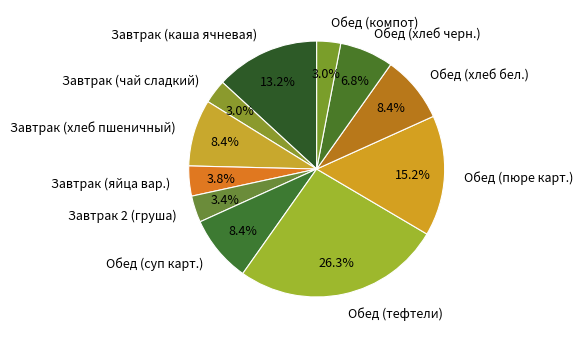

To the nearest percent, what is the difference between the Обед (тефтели) and Завтрак (хлеб пшеничный) slice percentages?

18%